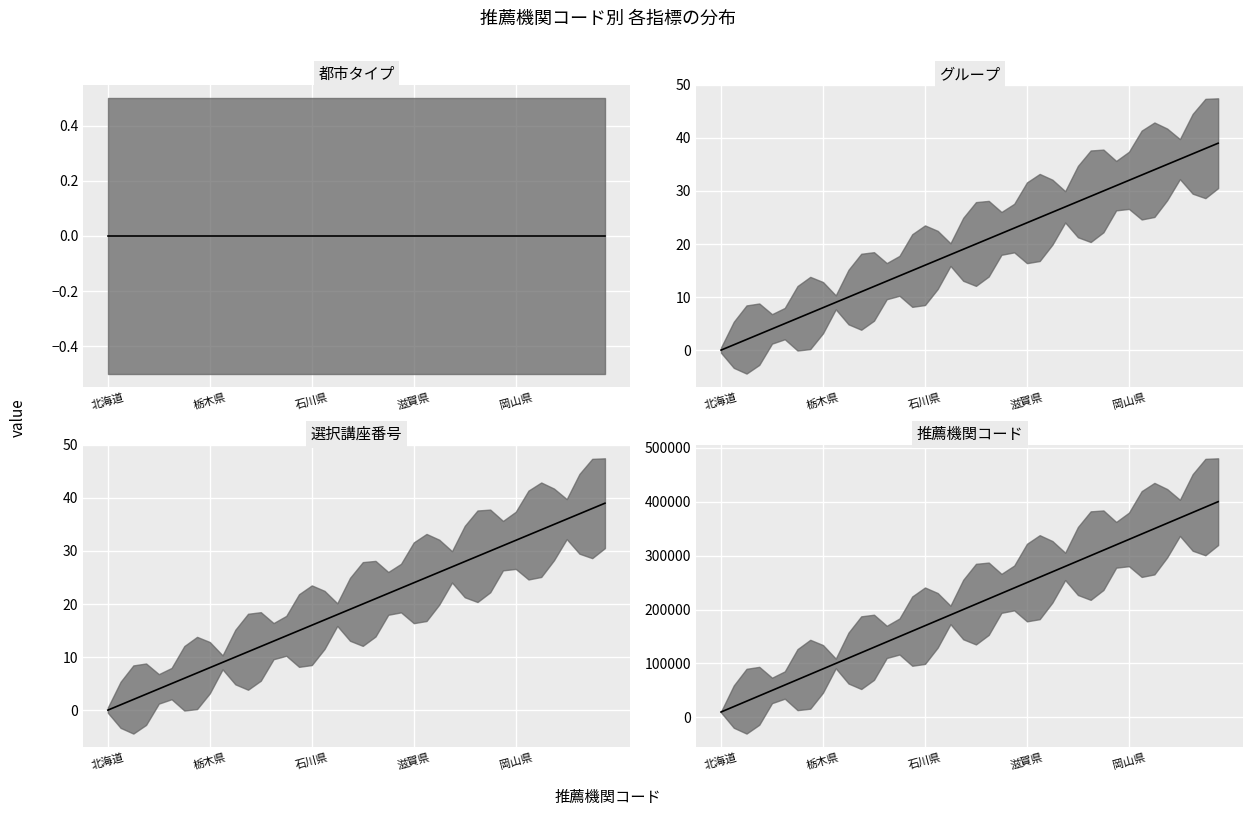

The value of 推薦機関コード median at 滋賀県 is 379142. True or false?

False